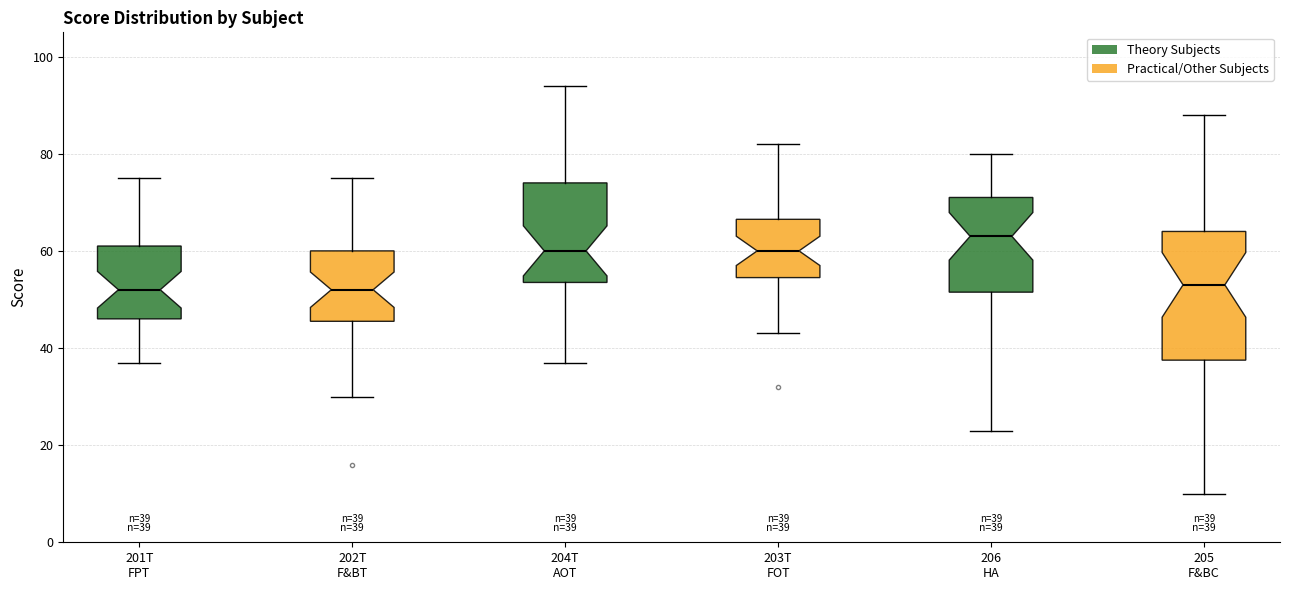

Comparing the boxes themselves (not the whiskers), which one is the tallest?

205 F&BC